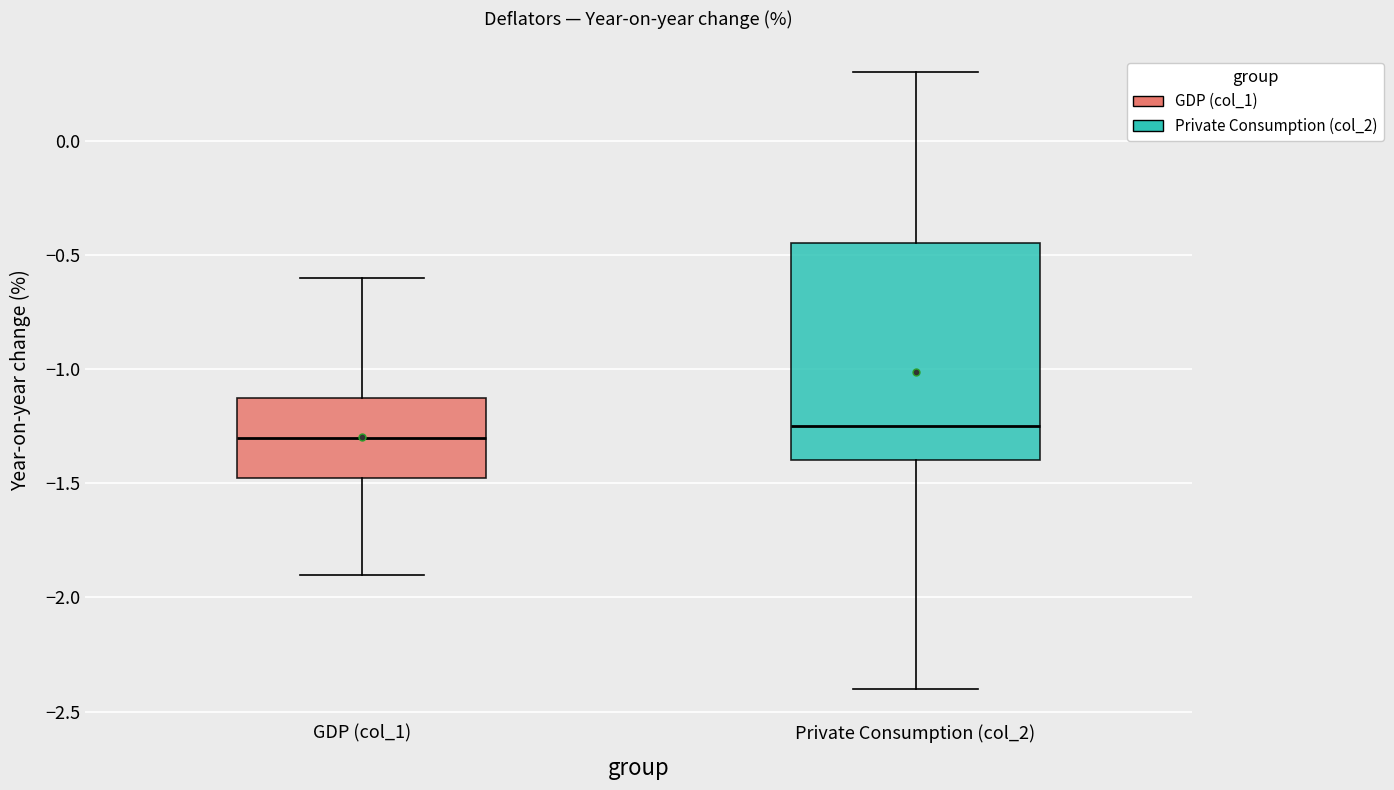

Which box's median line is the lowest?

GDP (col_1)